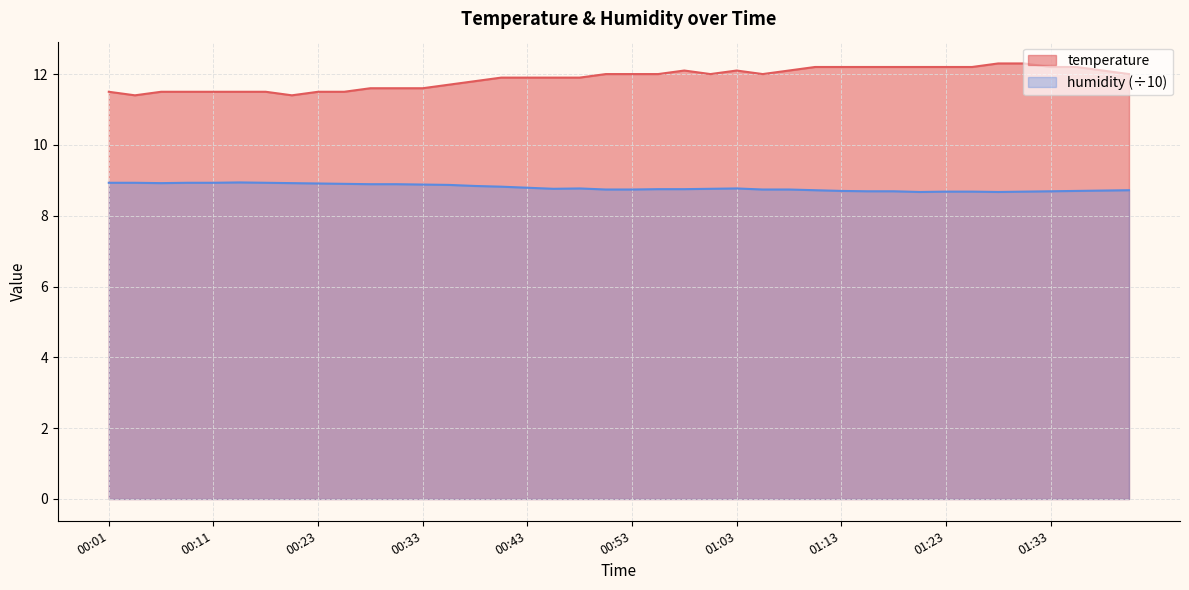

Which series changed the most between 00:23 and 01:35?

temperature